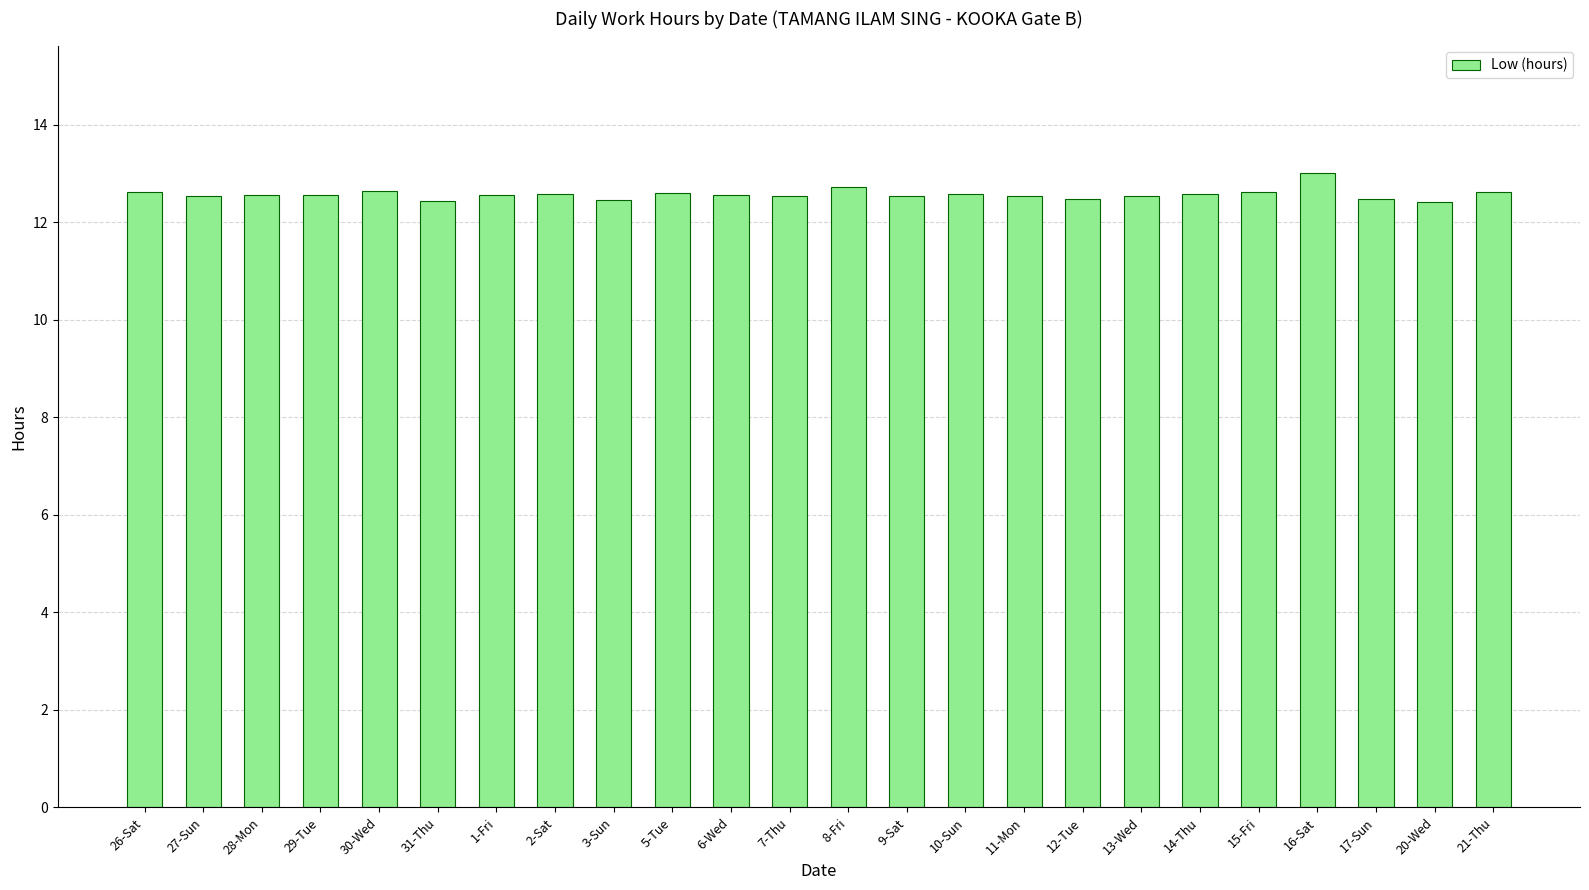

What is the label of the 3rd bar from the right?

17-Sun